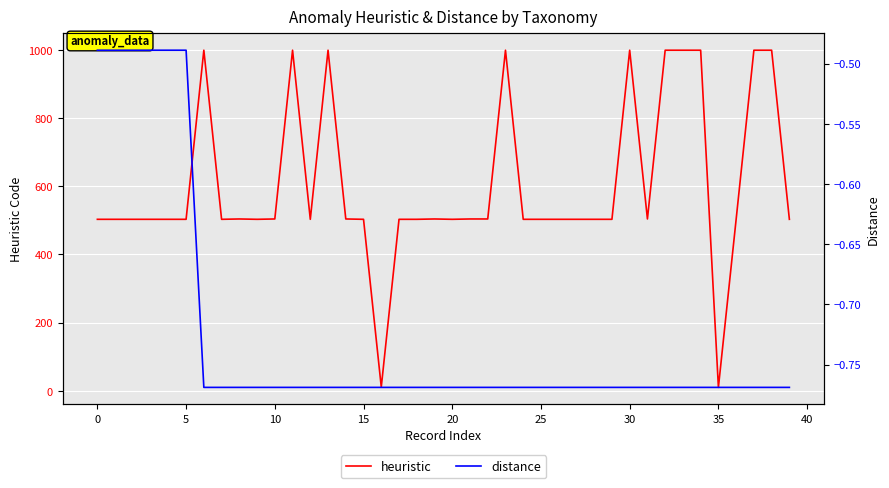

Is it true that heuristic equals 503 at 25?

True